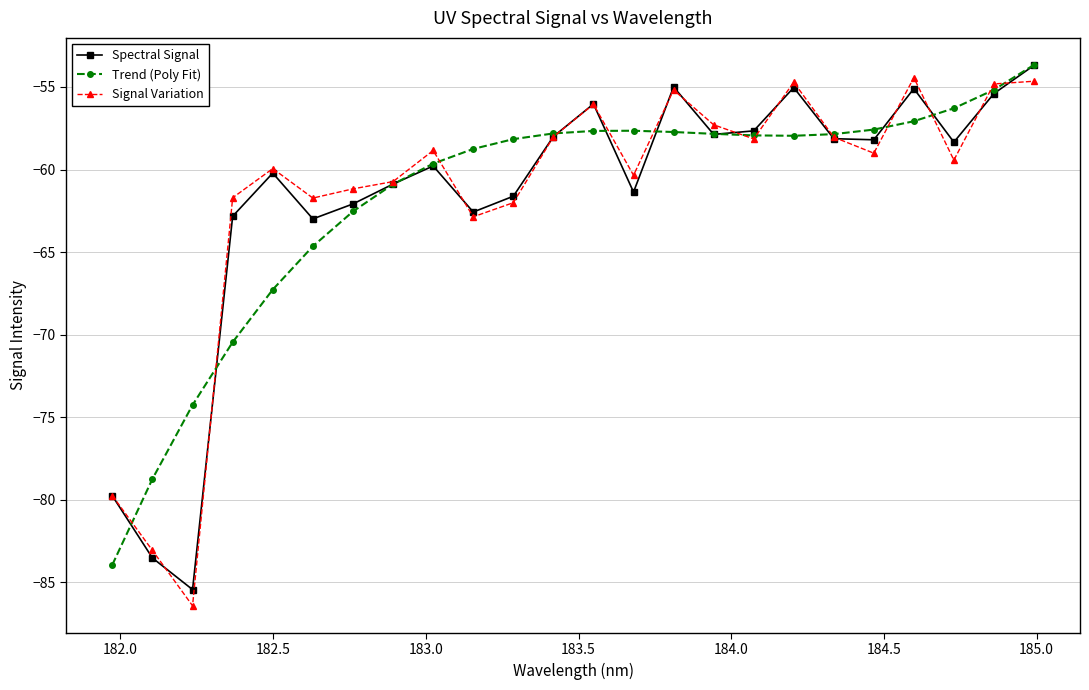

How many interior local peaks does the Signal Variation series have?

6